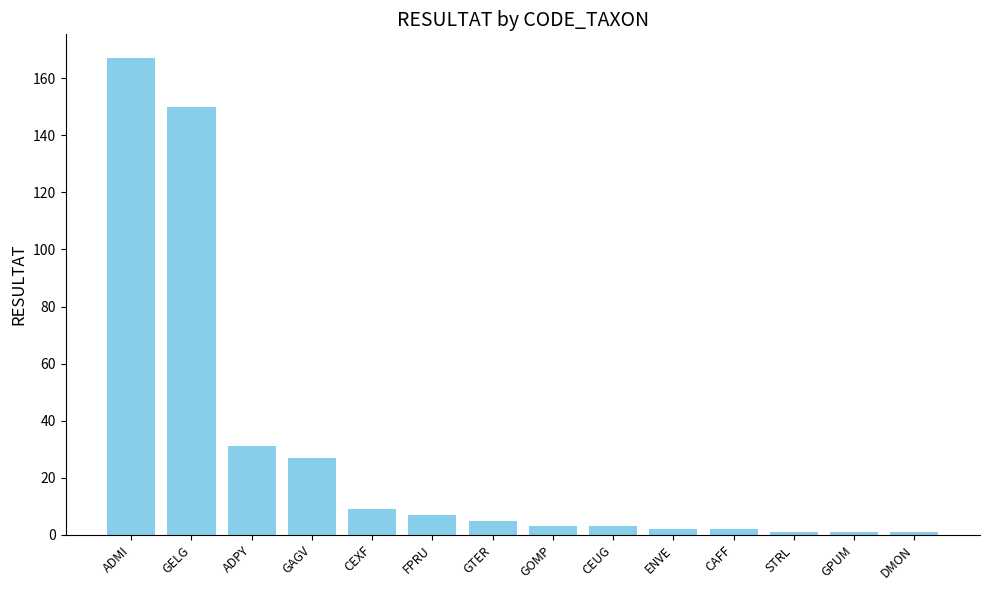

Where is the data nearest to the value 84?

ADPY